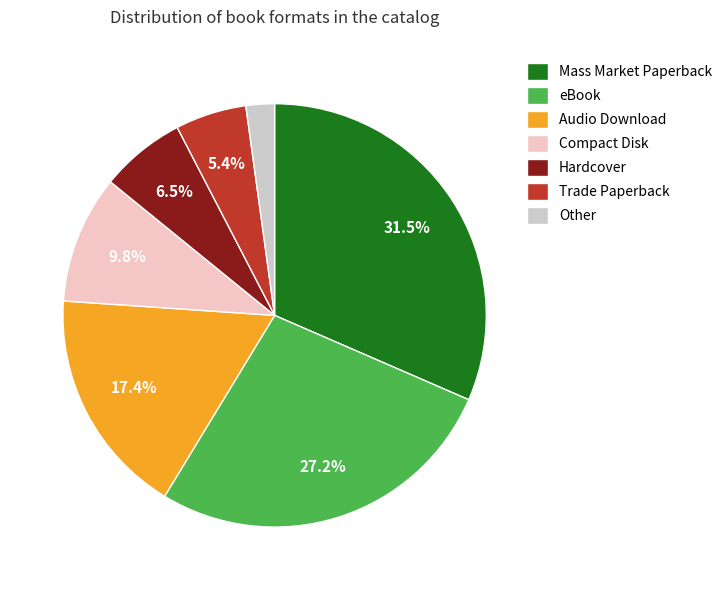

What is the total percentage of eBook and Mass Market Paperback?

58.7%